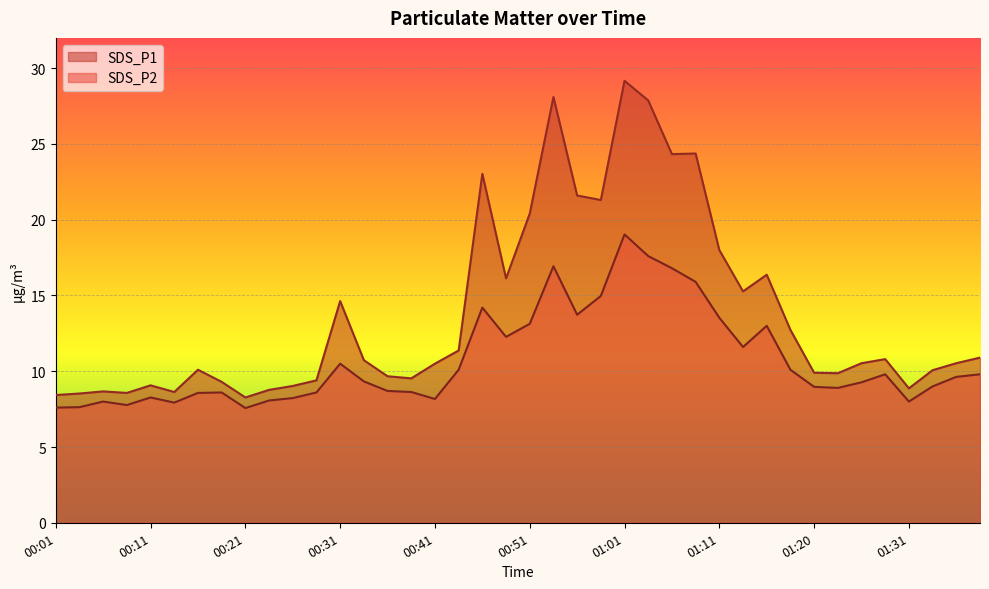

Which category has the lowest value in the SDS_P2 series?

00:21